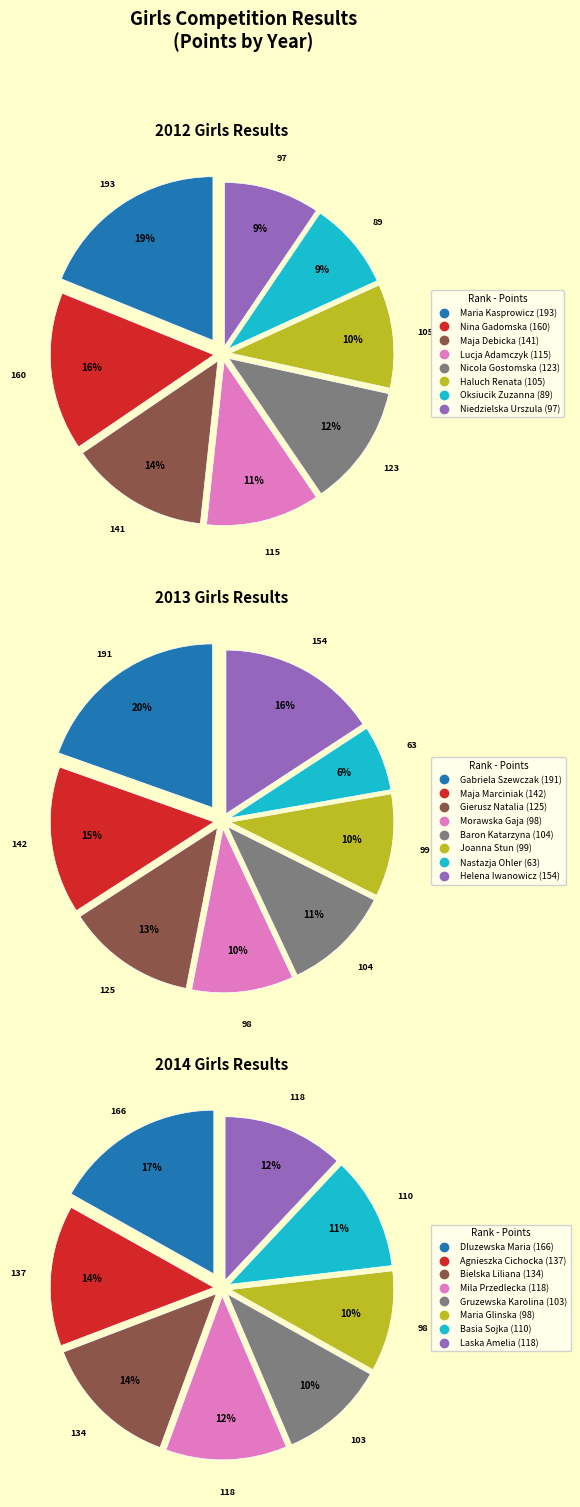

Is there a majority slice in this chart?

No